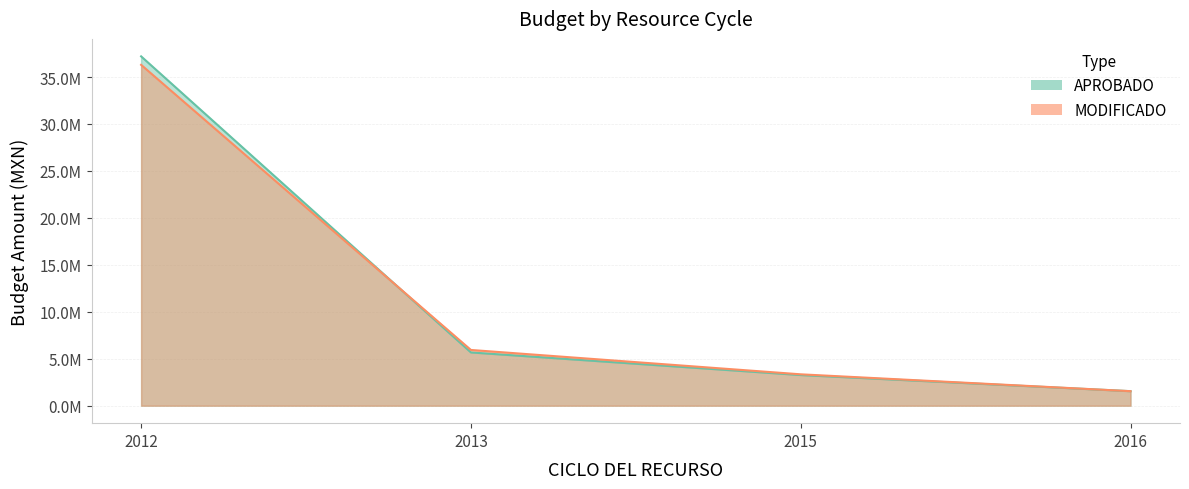

Rank the series by their average value, from lowest to highest.

MODIFICADO, APROBADO